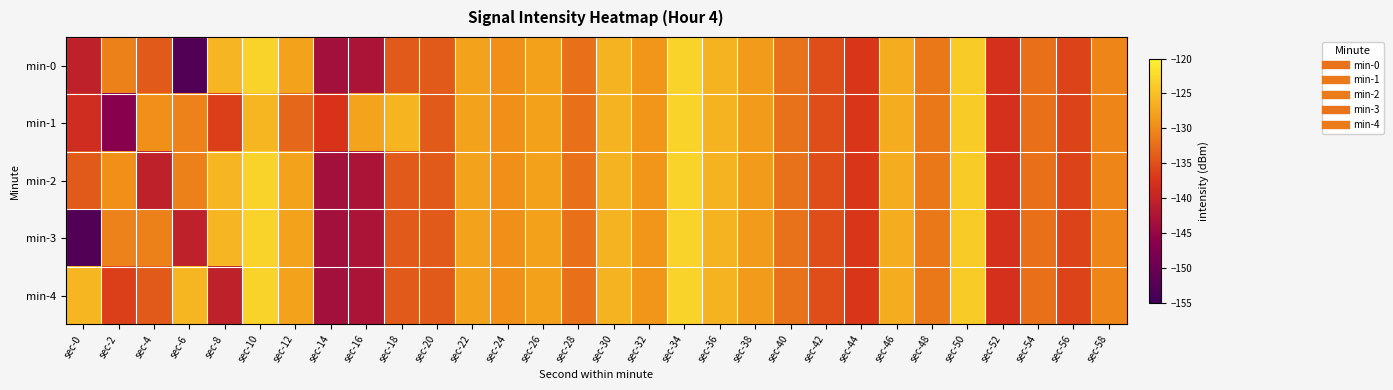

What is the maximum value shown in the chart?

-123.1